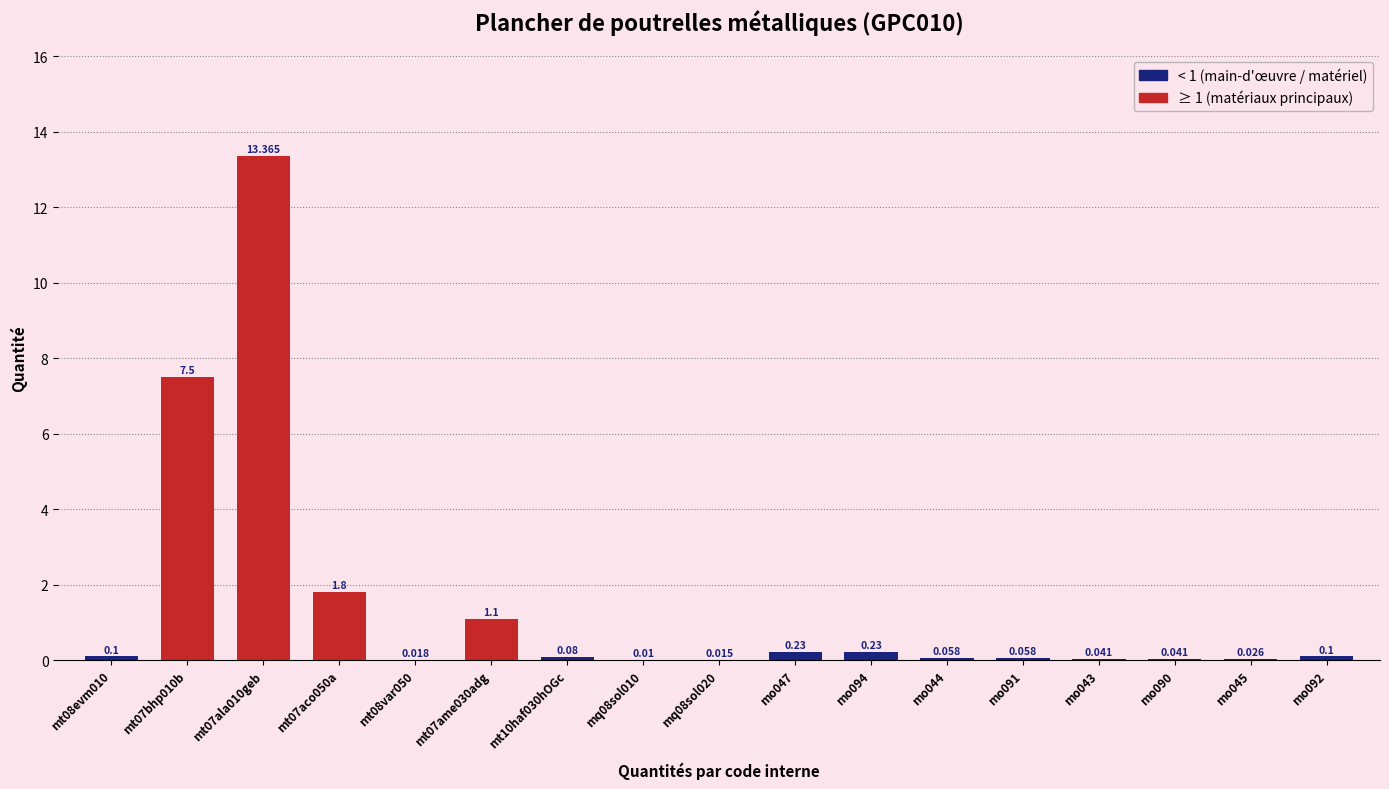

What is the difference between the values at mt08var050 and mt07bhp010b?

7.5